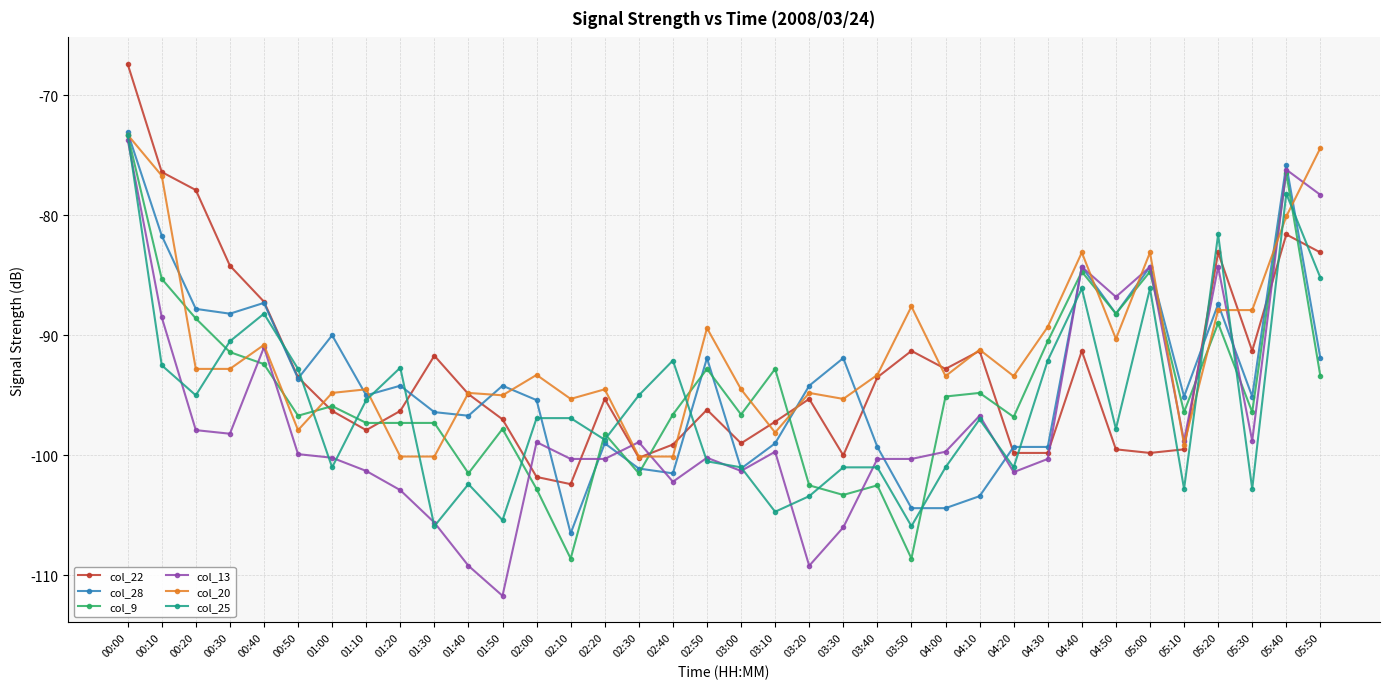

At 03:30, list the series in order from largest to smallest.

col_28, col_20, col_22, col_25, col_9, col_13